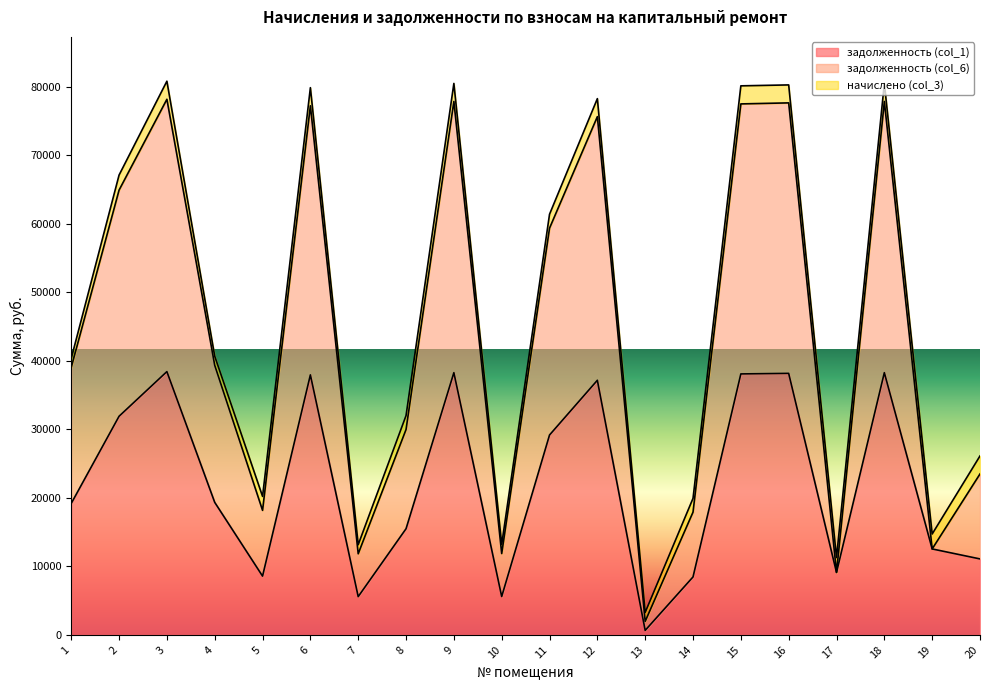

Is it true that задолженность (col_6) equals 3208.9 at 13?

False